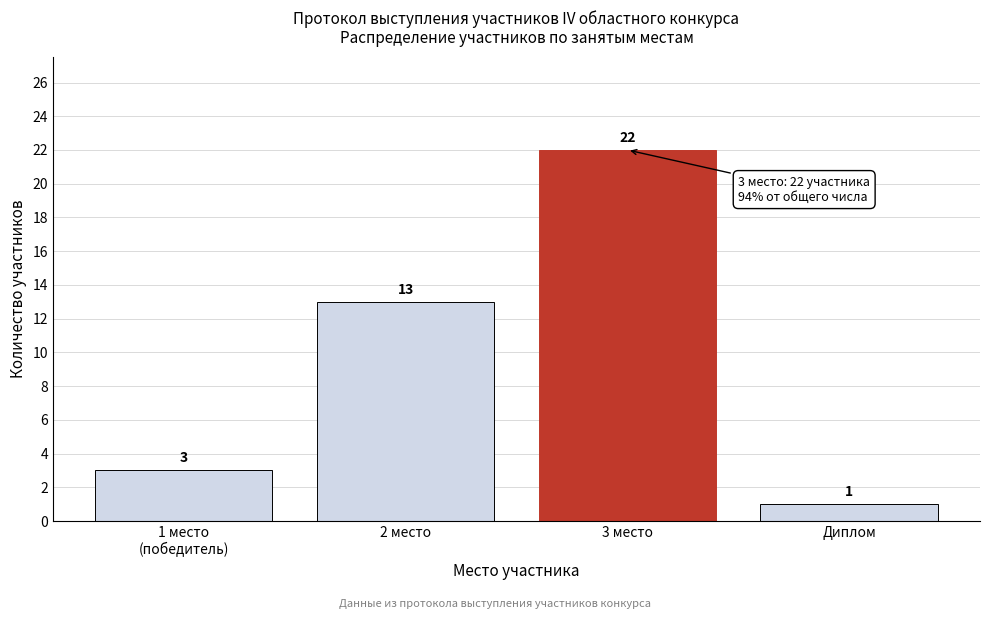

Reading left to right, what are all the values shown in this chart?

3	13	22	1